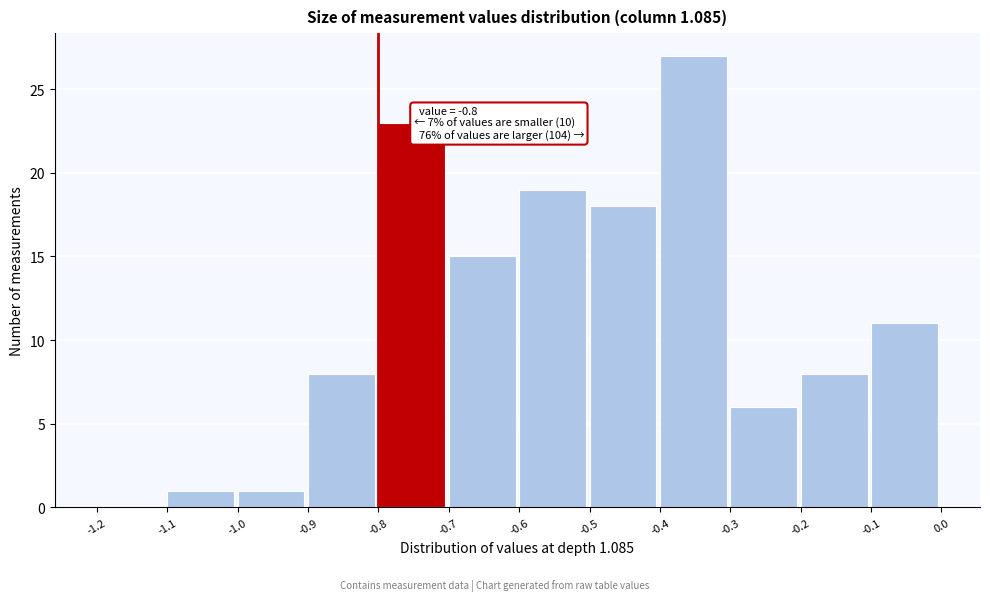

Over which range of the x-axis is the bar tallest?

-0.4 to -0.3